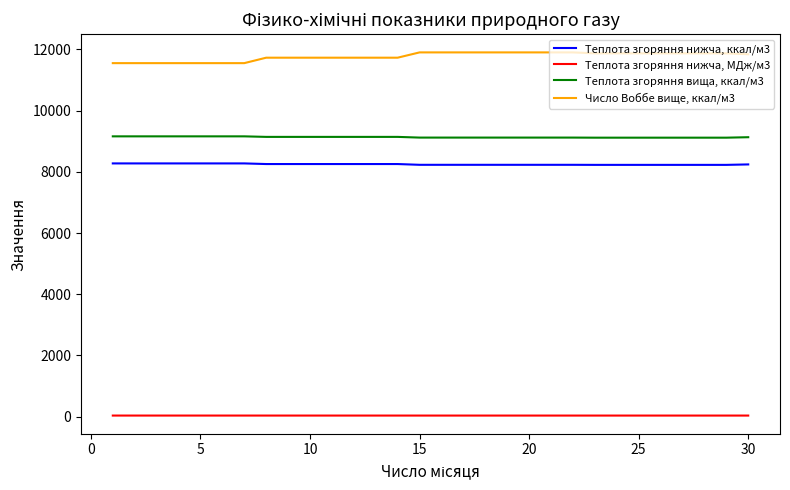

What is the highest value of the Теплота згоряння нижча, ккал/м3 series?

8275.6